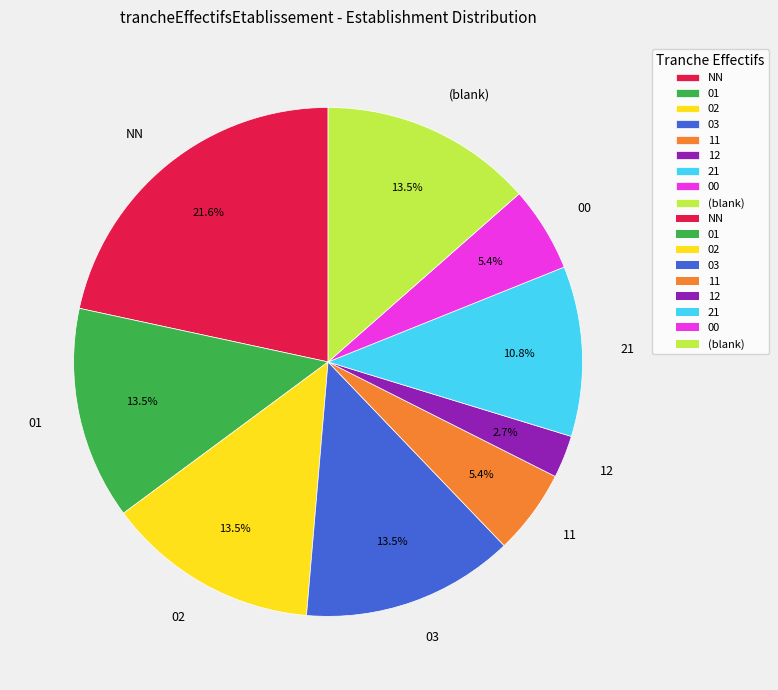

What is the ratio of the value at 02 to the value at 00?

2.5